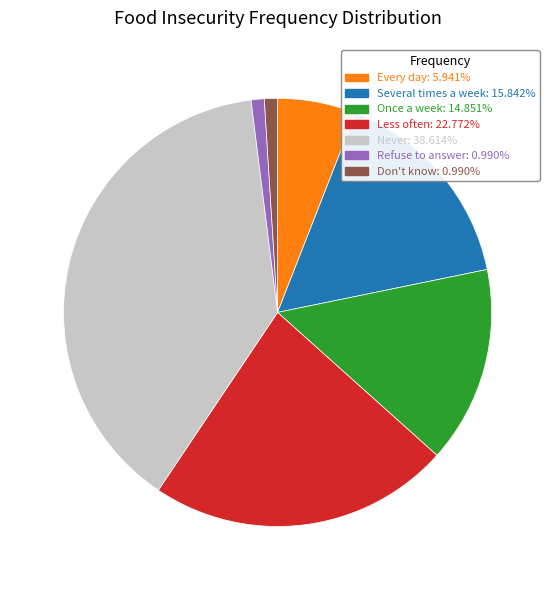

Does any single category account for the majority?

No